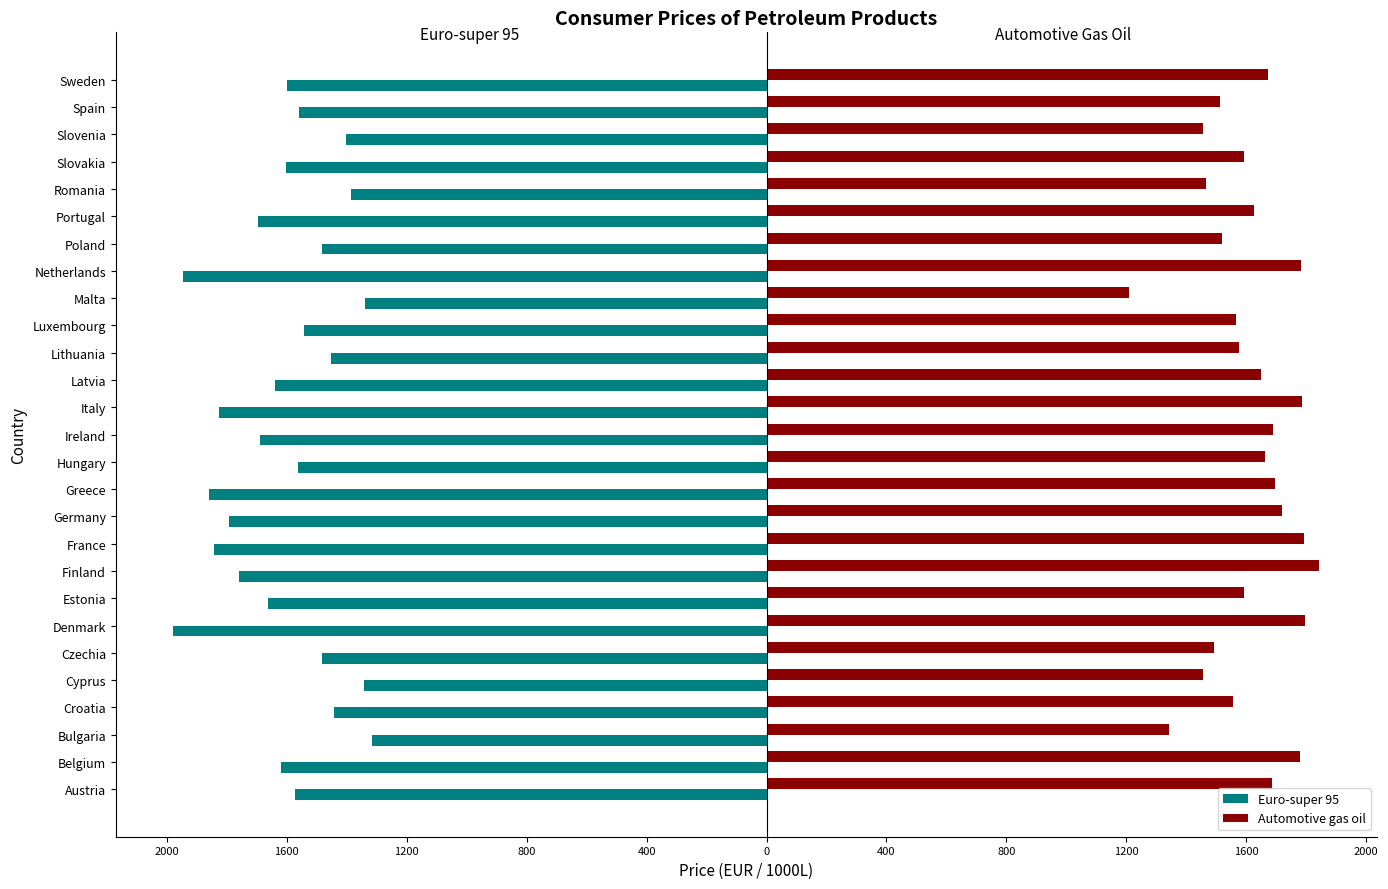

What are all the series names shown in the legend?

Euro-super 95, Automotive gas oil